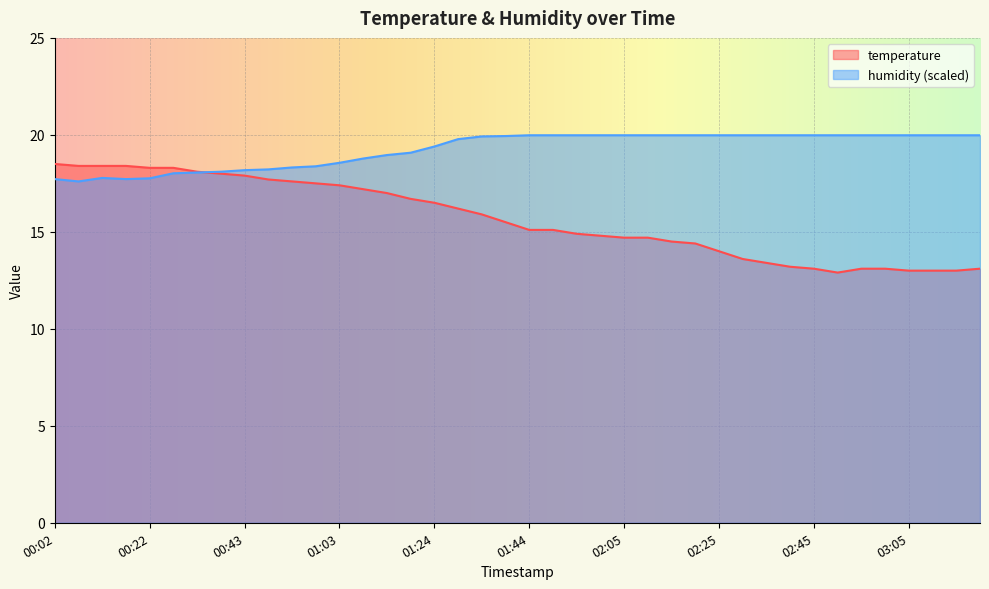

What are all the series names shown in the legend?

temperature, humidity (scaled)